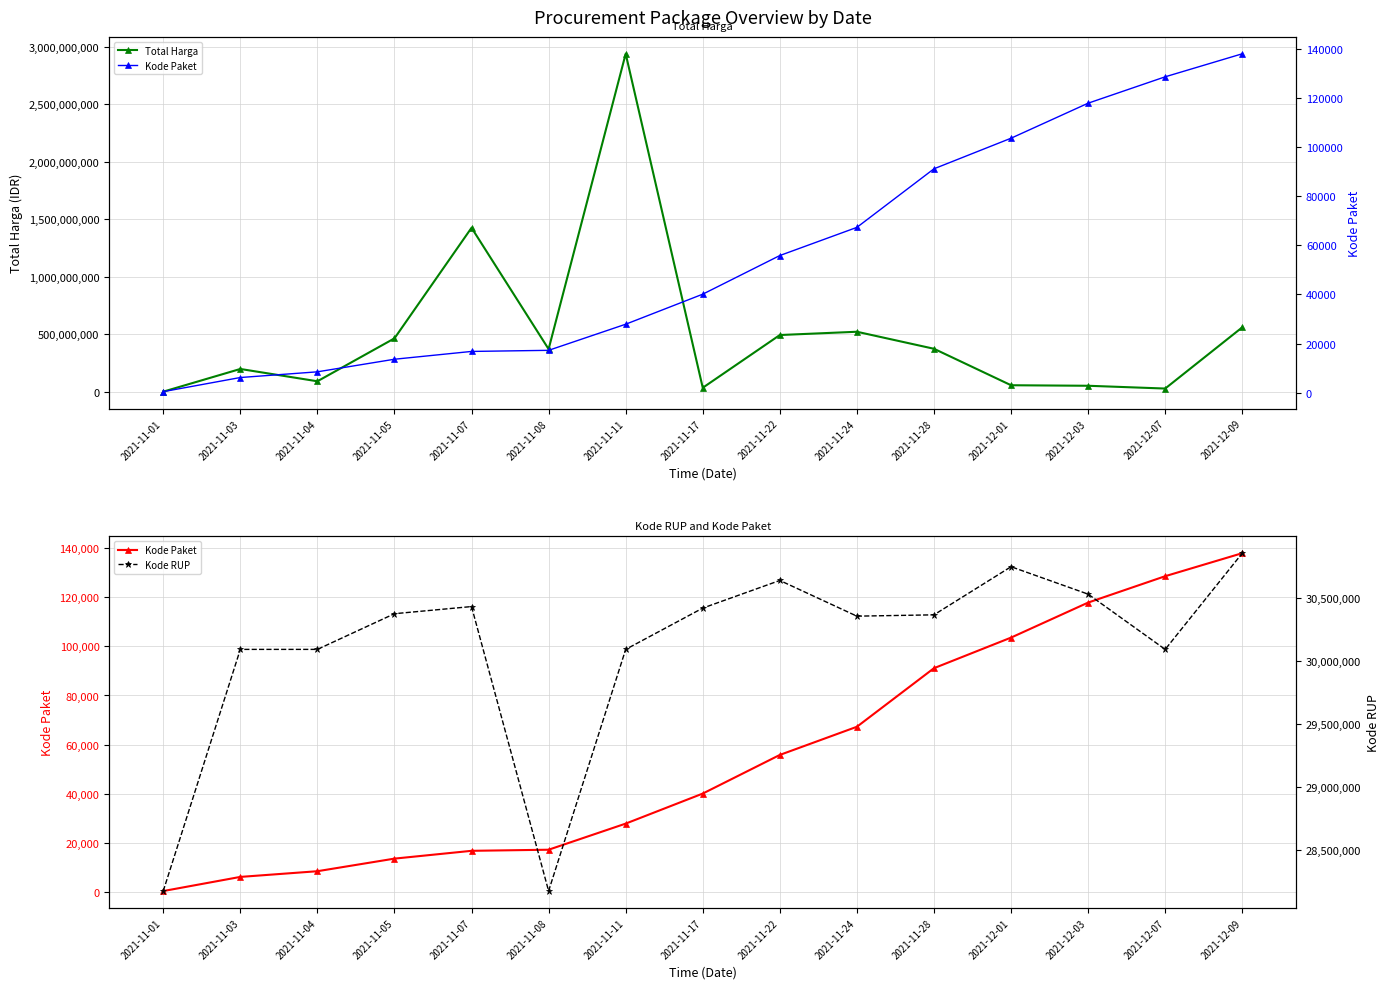

Is it true that Kode RUP equals 30089034 at 2021-11-03?

True